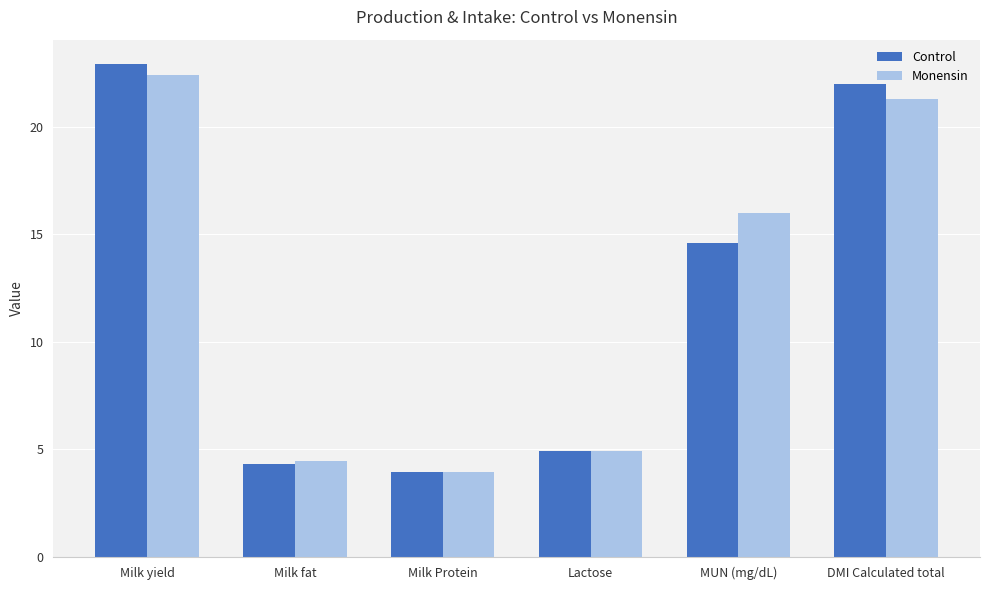

Which series has the largest range (max minus min)?

Control